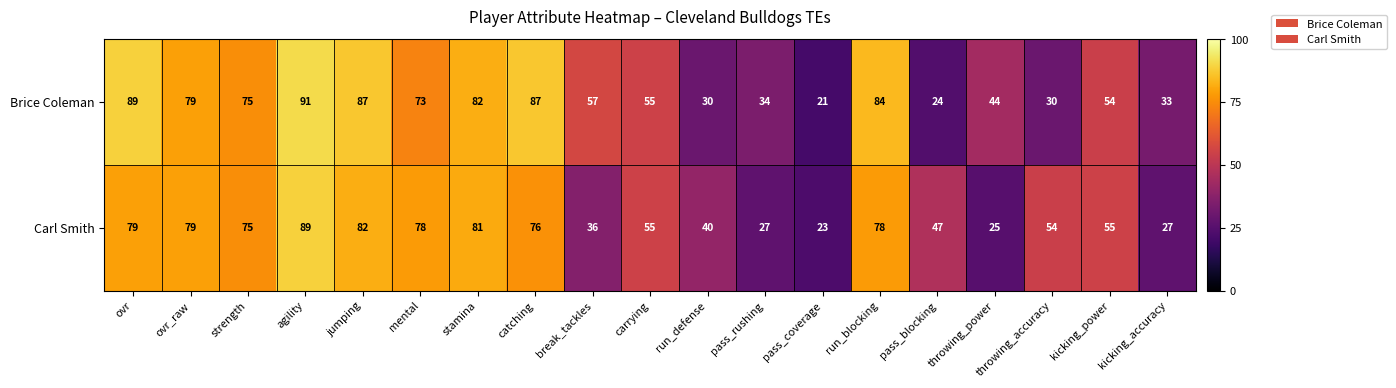

What is the total value across all series at pass_rushing?

61